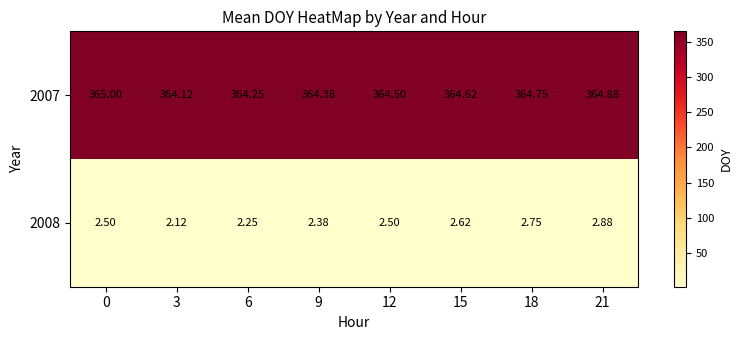

Is the value of 2008 at 15 greater than the value of 2007 at 9?

No